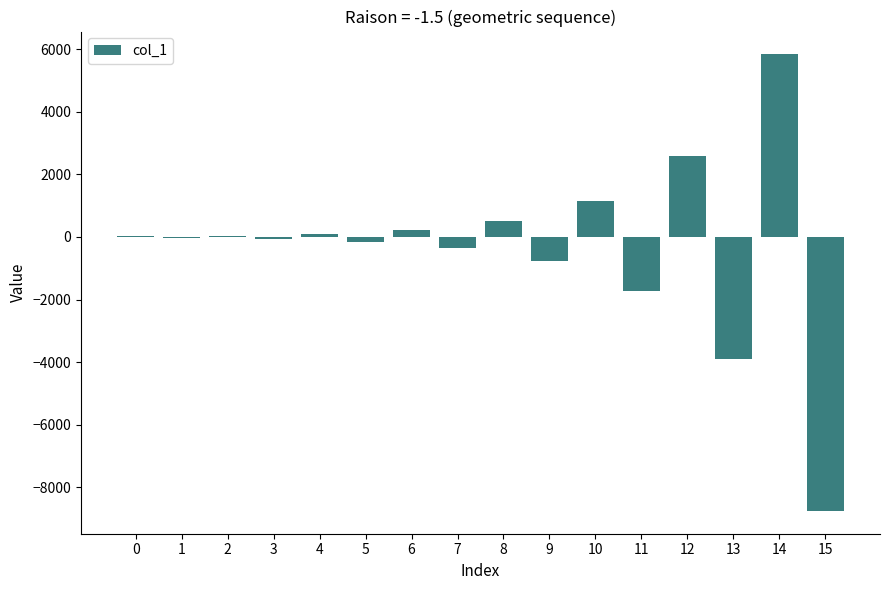

What is the sum of all values?

-5246.7